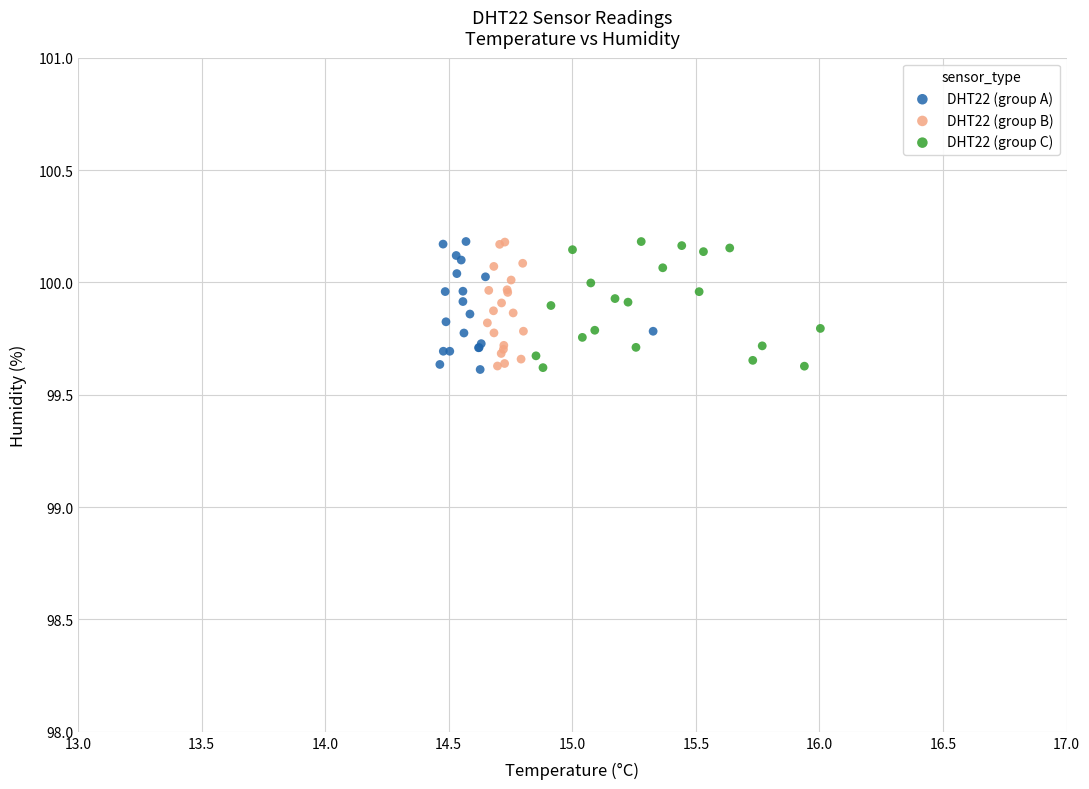

What are all the series names shown in the legend?

DHT22 (group A), DHT22 (group B), DHT22 (group C)